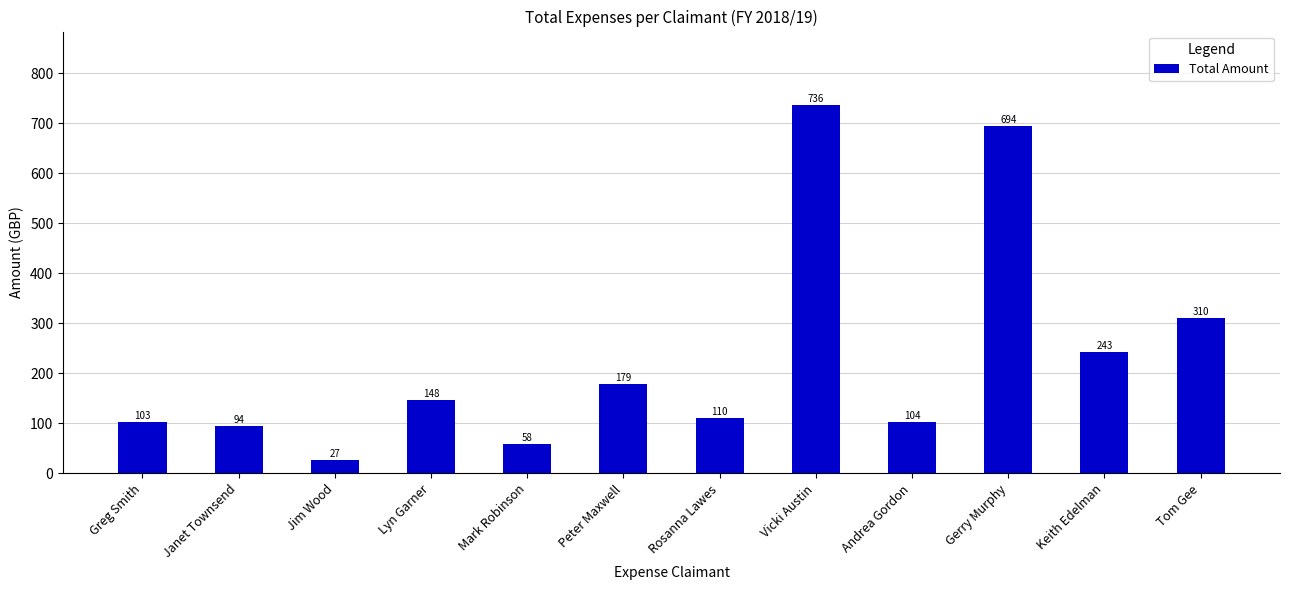

Which label corresponds to the largest value in the chart?

Vicki Austin